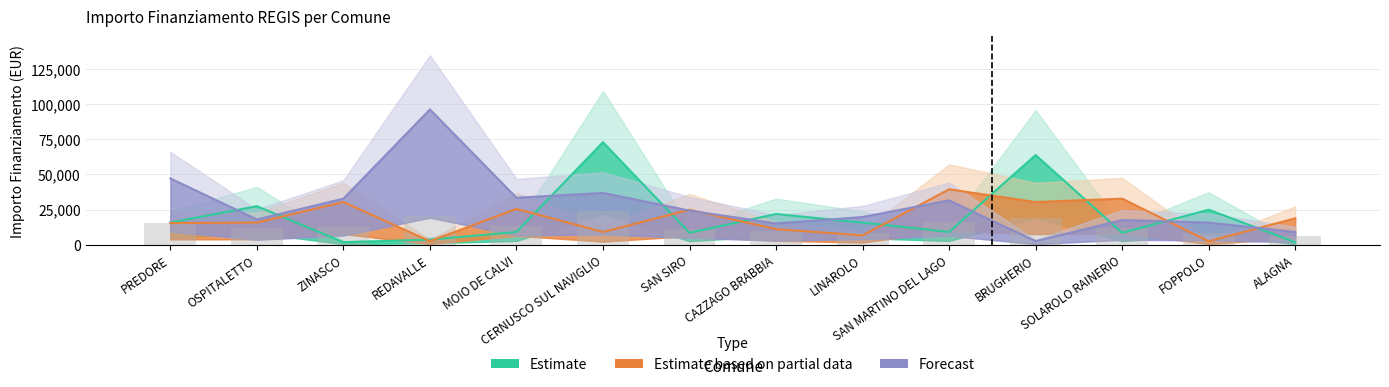

Reading left to right, what are all the values shown in this chart?

Fascia A: 15782	27424	1821	3642	9105	72840	8498	21852	15782	9105	63735	8498	24887	1821
Fascia B: 15426	15782	30350	2571	25494	9105	24887	11141	6677	39422	30350	32778	2428	18817
Fascia C: 47135	17997	32778	96145	33423	36851	24280	15175	19711	31564	2571	17603	15782	9105